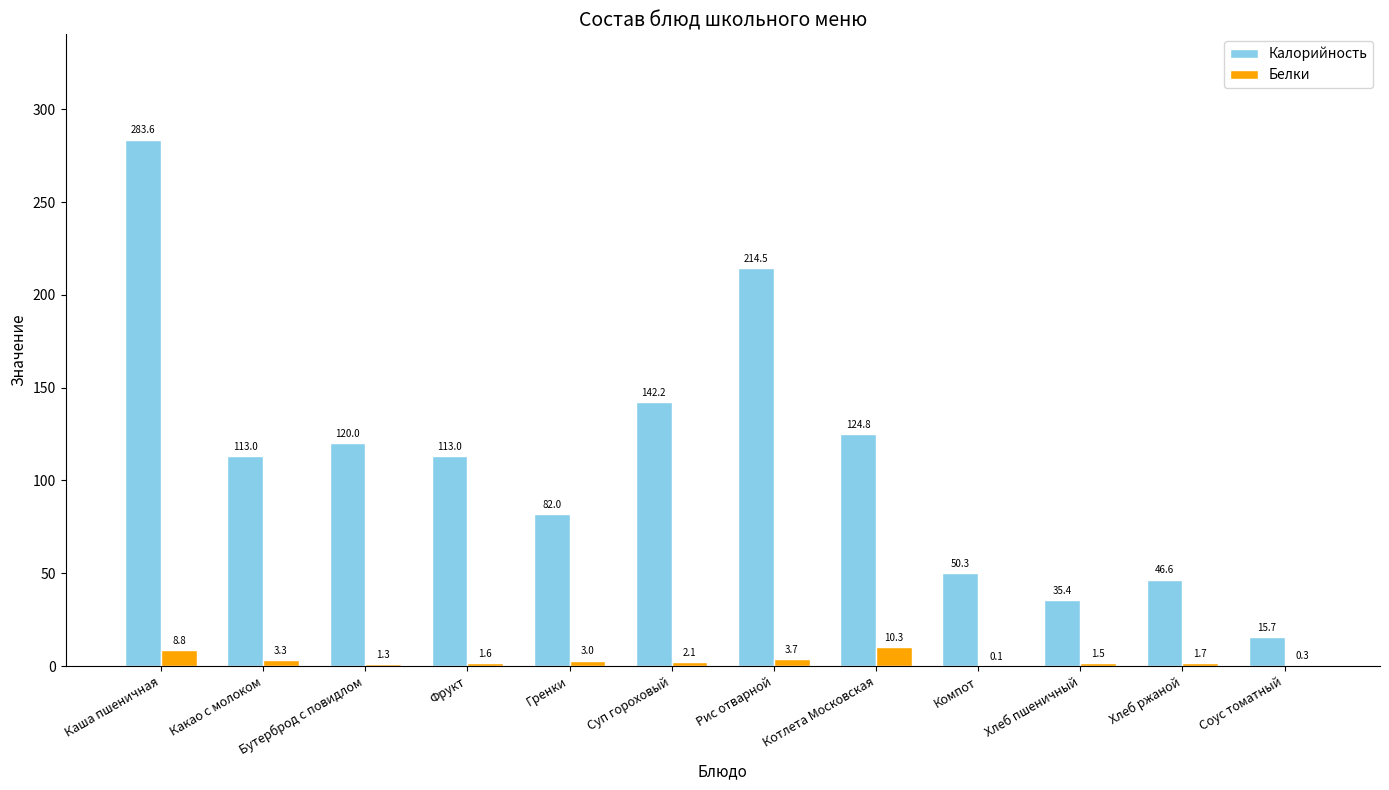

Is the value of Калорийность at Котлета Московская greater than the value of Белки at Бутерброд с повидлом?

Yes